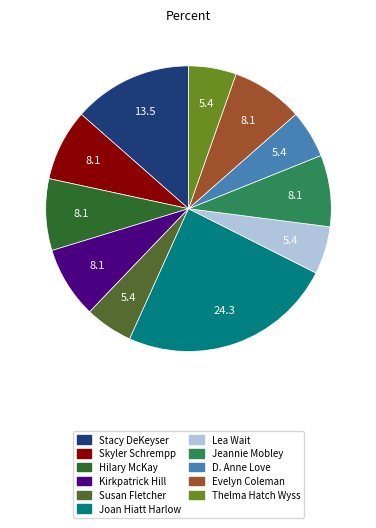

Does any single category account for the majority?

No